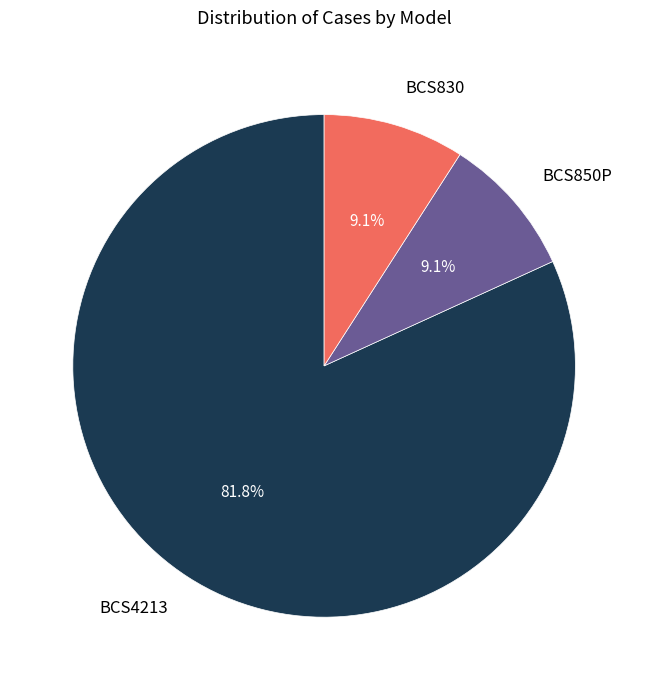

Which slice is the largest?

BCS4213